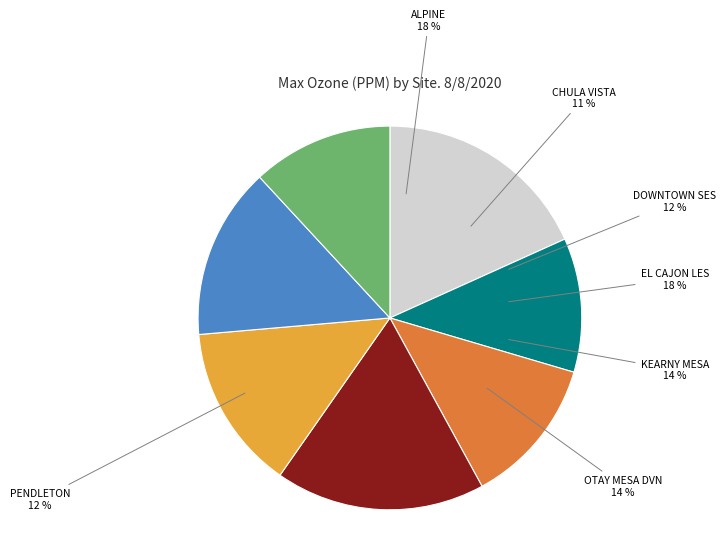

Is EL CAJON LES the majority of the pie?

No